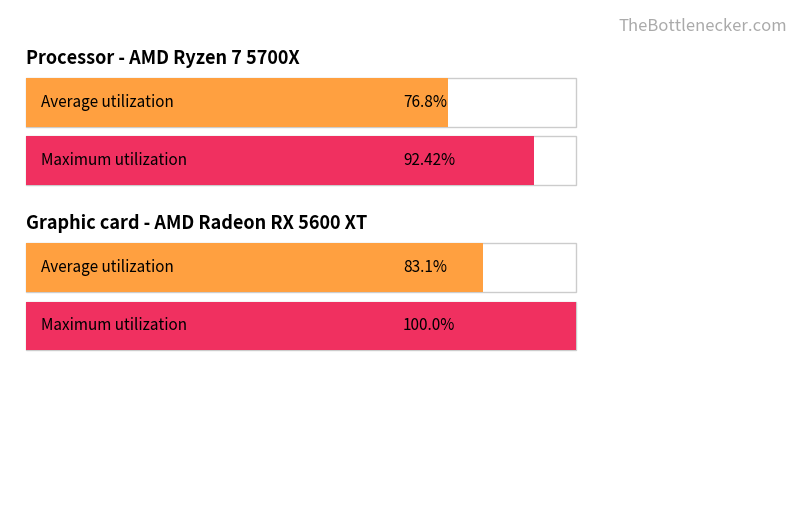

Is it true that Maximum utilization equals 3.5 at 19?

False